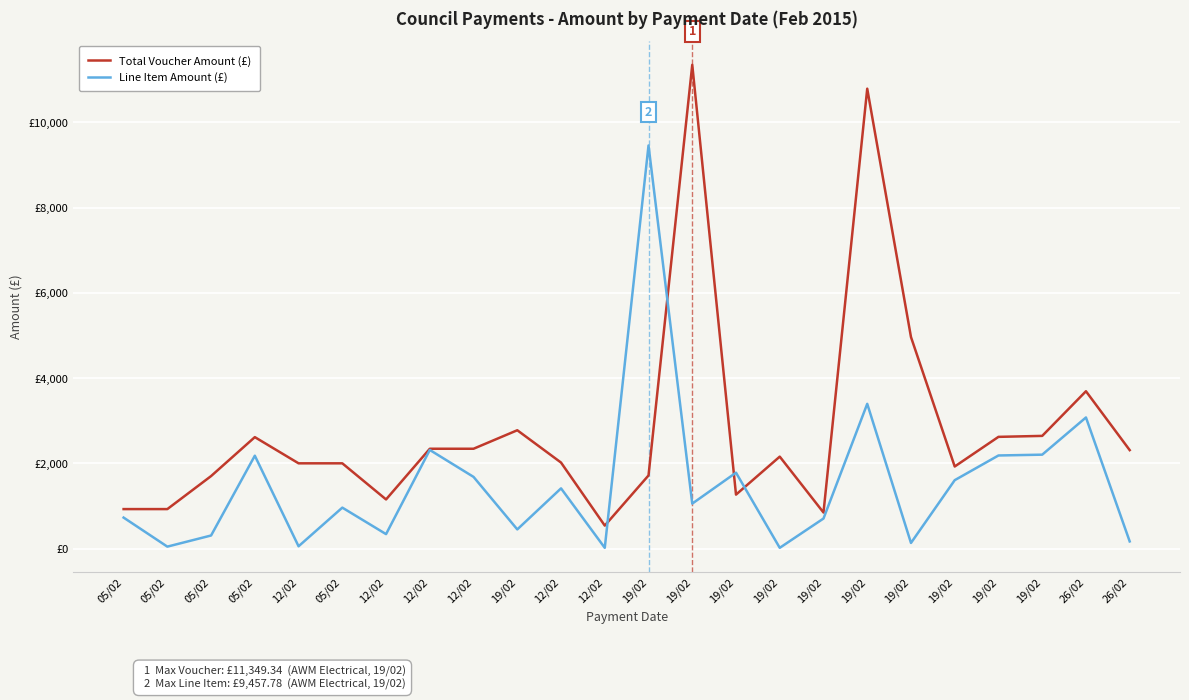

What is the label of the 14th point from the right?

12/02